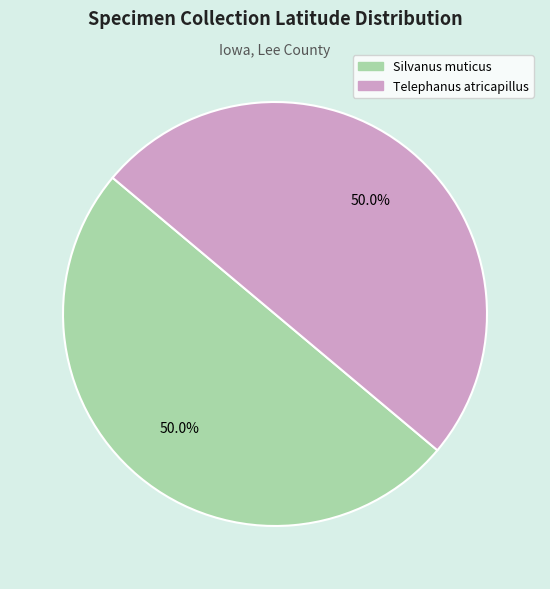

Count the number of slices in the pie.

2